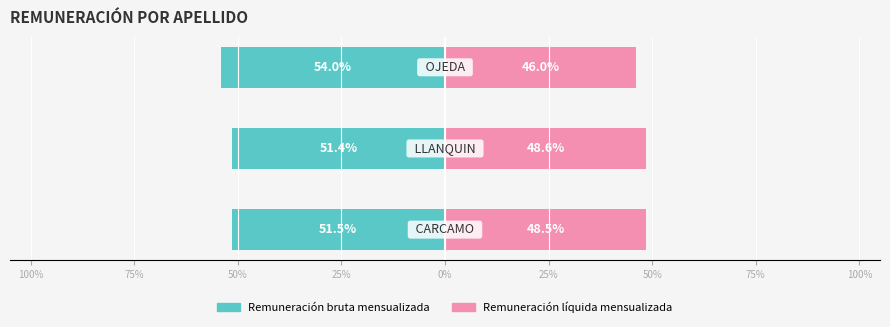

How many categories are shown in the chart?

3